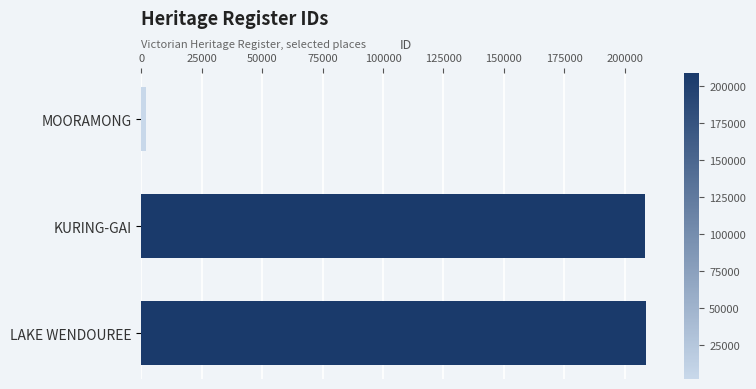

At which label is the value closest to 105453?

KURING-GAI